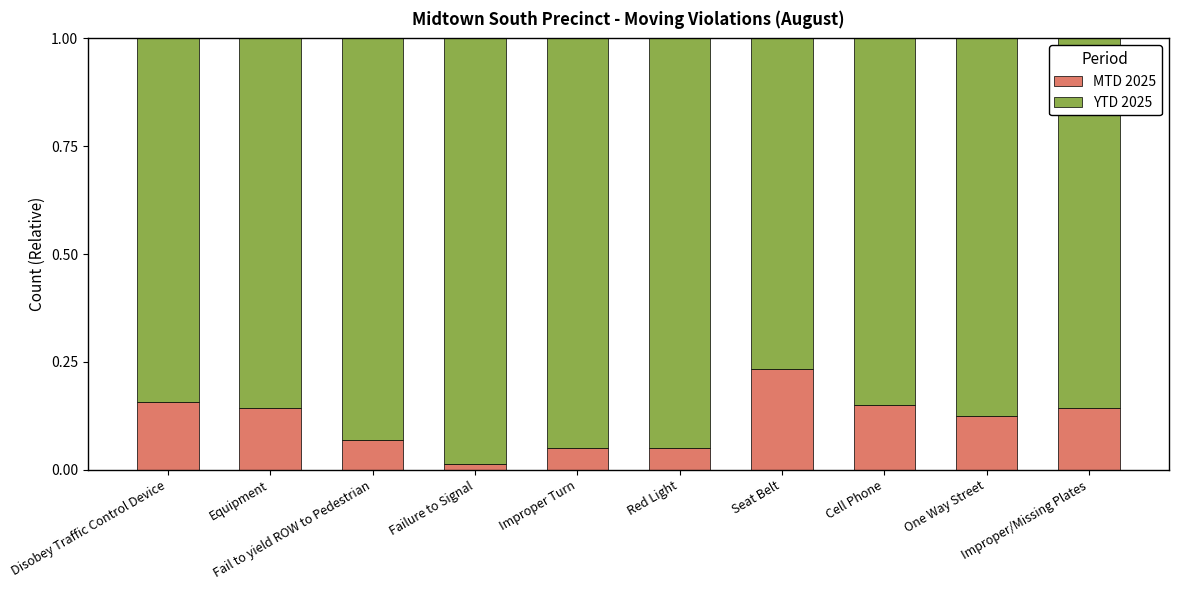

What is the sum of all MTD 2025 values?

1.1